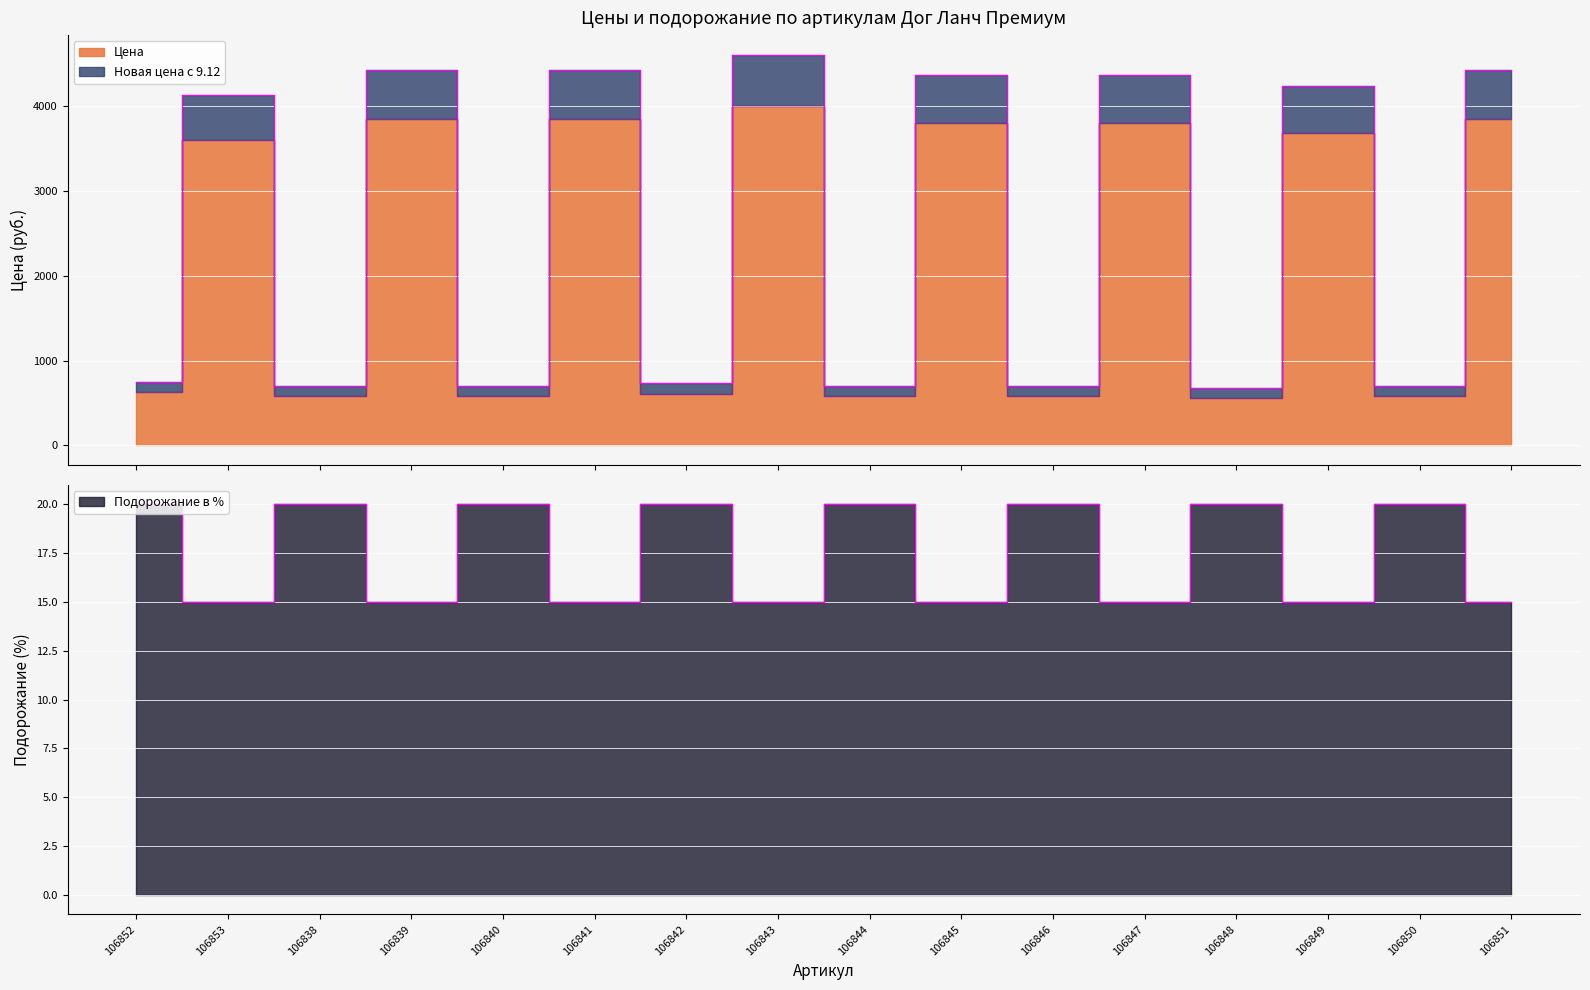

Which series has the largest total across all categories?

Новая цена с 9.12